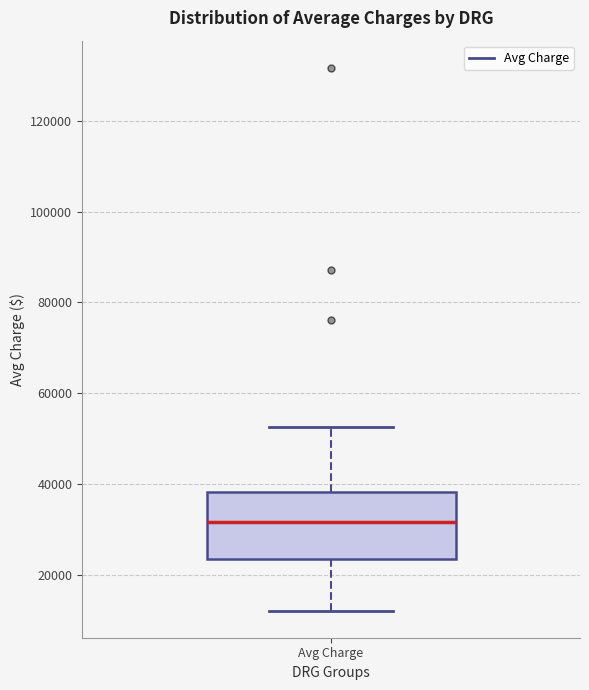

Transcribe this box plot: give where the median line is, the range the box spans, and where the two whiskers end, as read against the y-axis. The values are not printed on the chart, so give them approximately, as read against the axis.

median 32000, box 24000 to 38000, whiskers 12000 to 52000